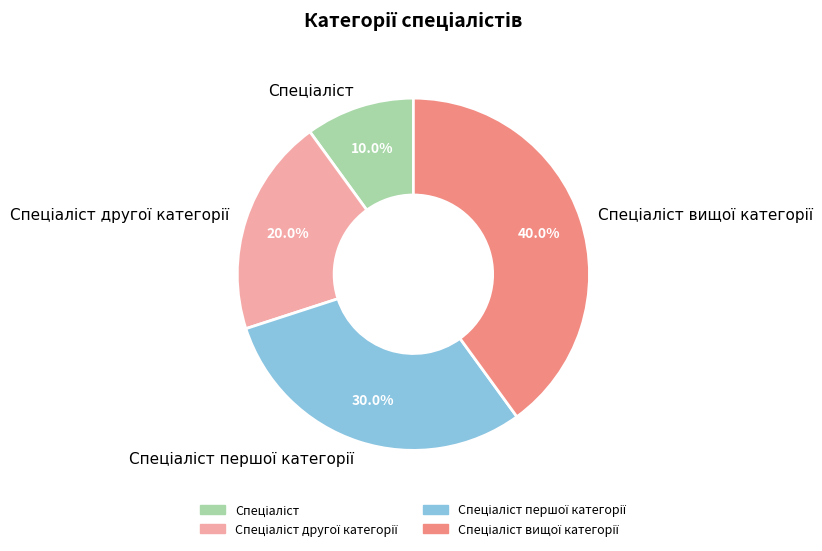

Is there a majority slice in this chart?

No